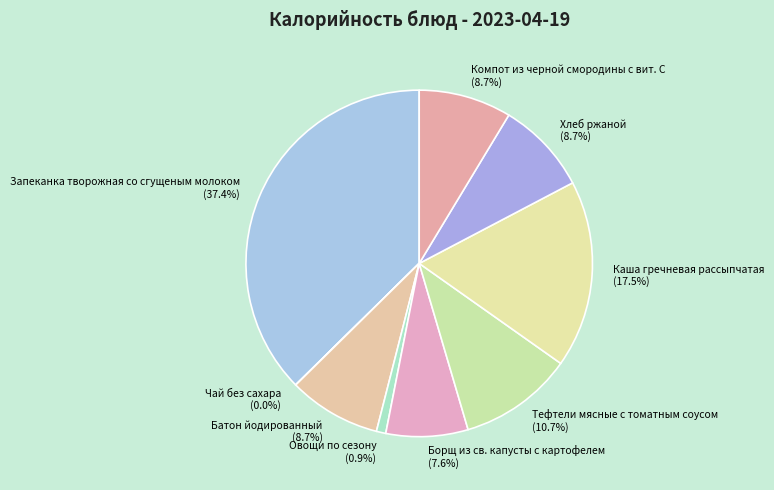

Does any single category account for the majority?

No